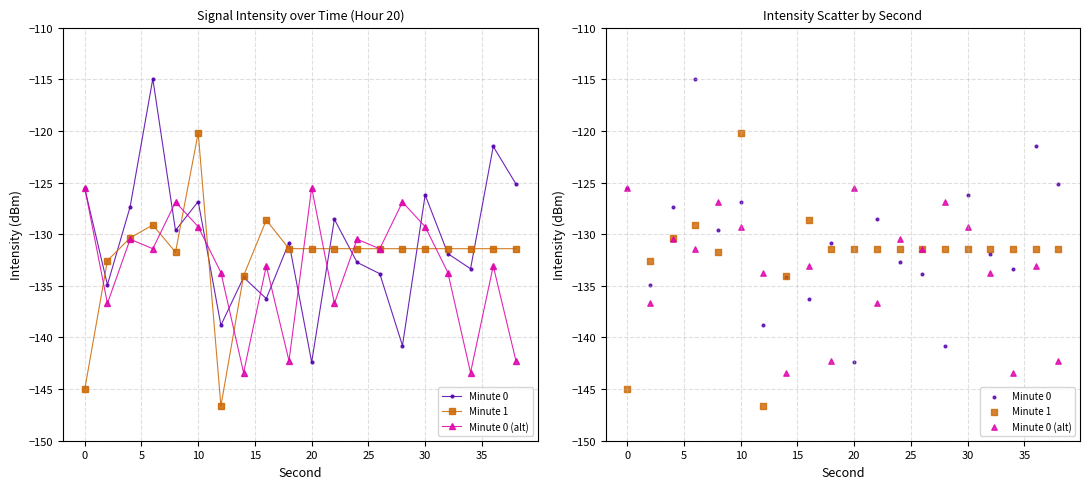

At how many categories does at least one series exceed -128?

10